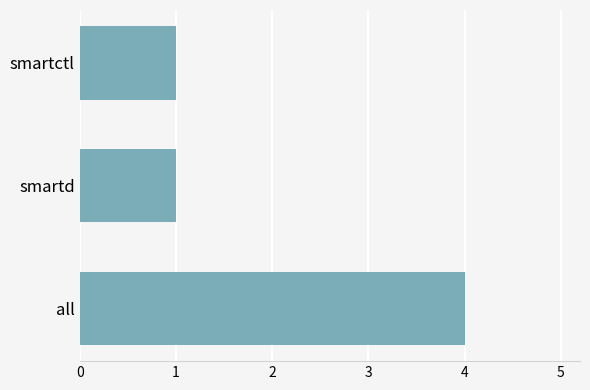

At which category does the chart reach its peak across all series?

all